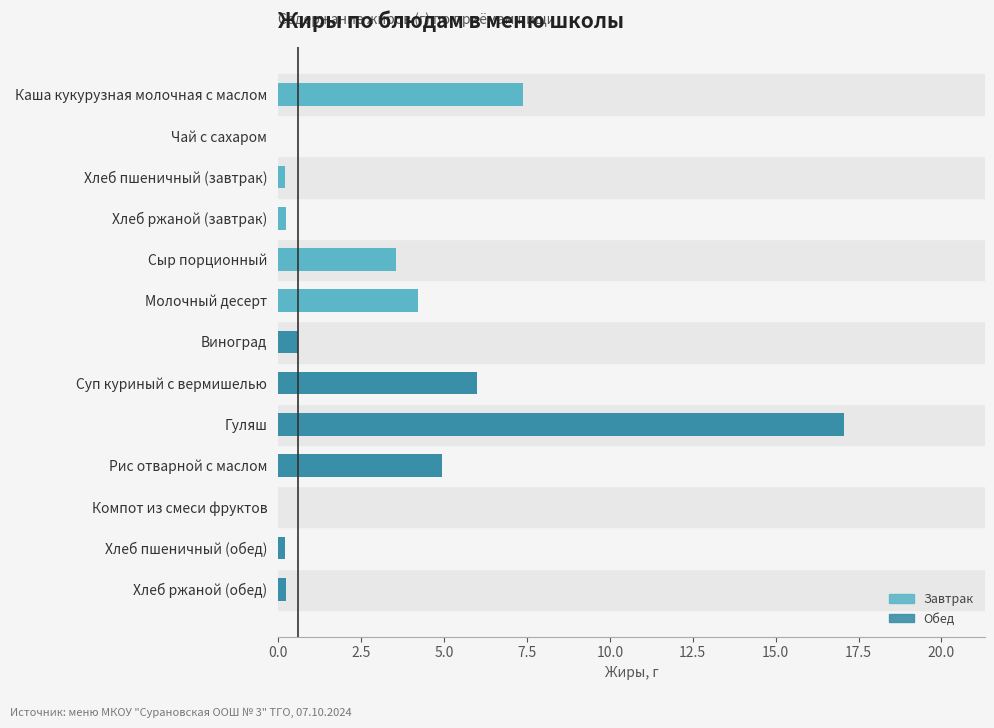

Reading top to bottom, extract all data points from this chart.

Каша кукурузная молочная с маслом=7.4	Чай с сахаром=0.0	Хлеб пшеничный (завтрак)=0.2	Хлеб ржаной (завтрак)=0.2	Сыр порционный=3.5	Молочный десерт=4.2	Виноград=0.6	Суп куриный с вермишелью=6.0	Гуляш=17.1	Рис отварной с маслом=5.0	Компот из смеси фруктов=0.0	Хлеб пшеничный (обед)=0.2	Хлеб ржаной (обед)=0.2